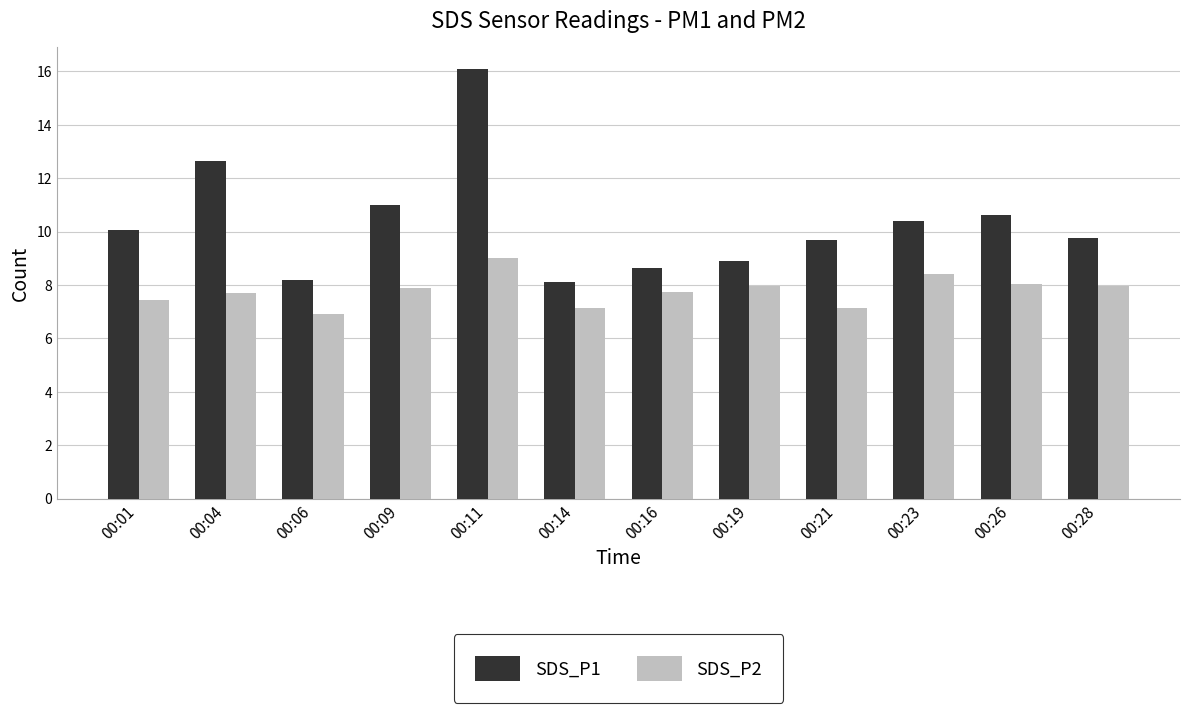

True or false: SDS_P2 has a value of 13.2 at 00:09.

False